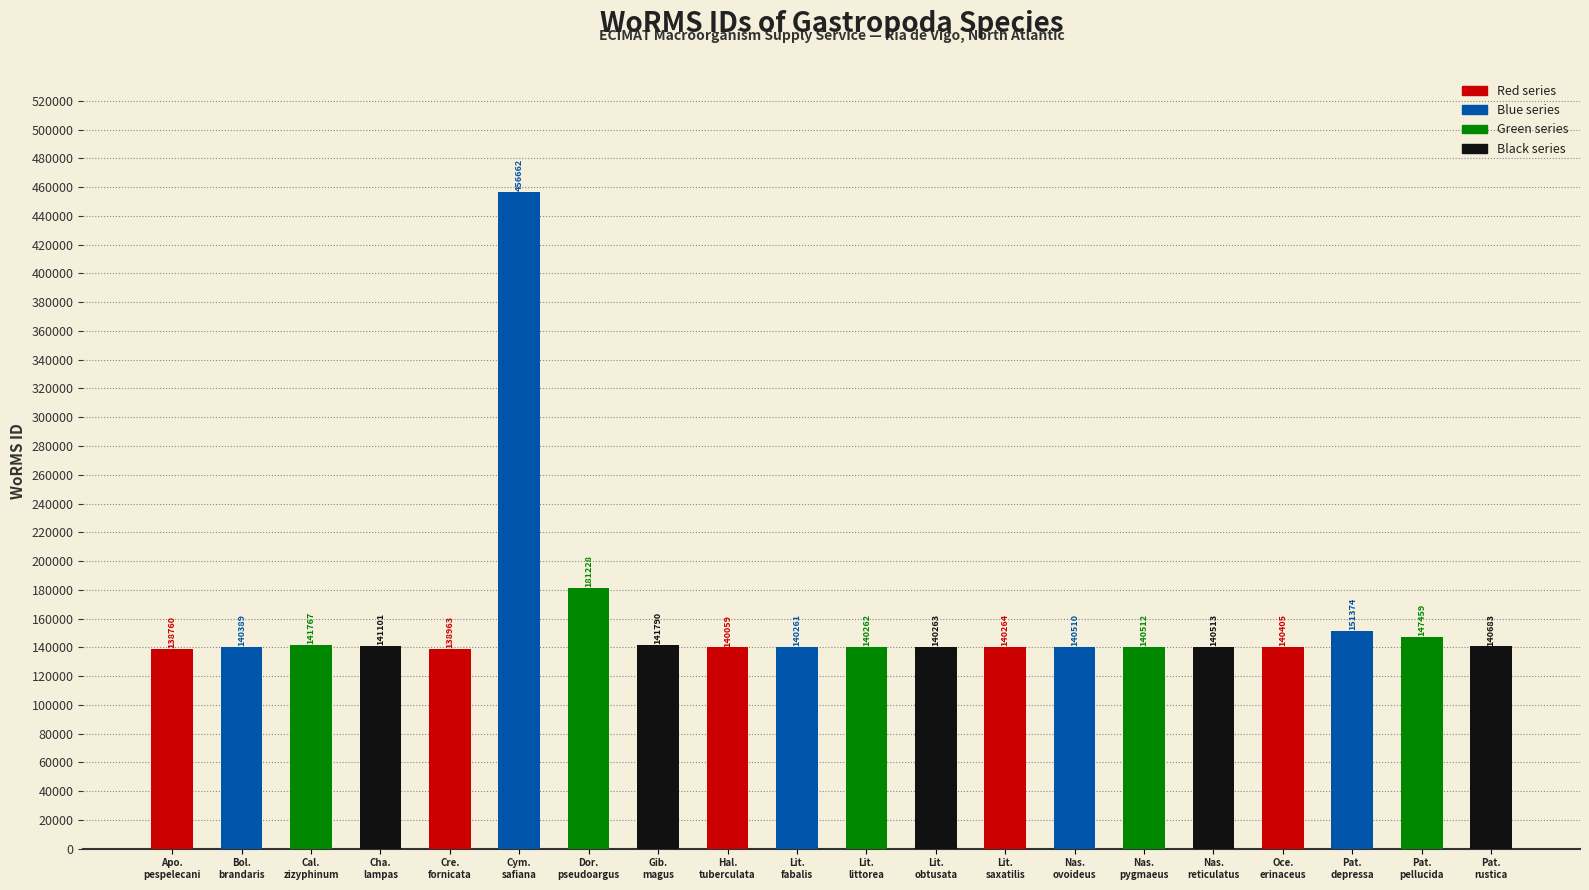

The chart shows a value of 244220 at Aporrhais pespelecani. True or false?

False